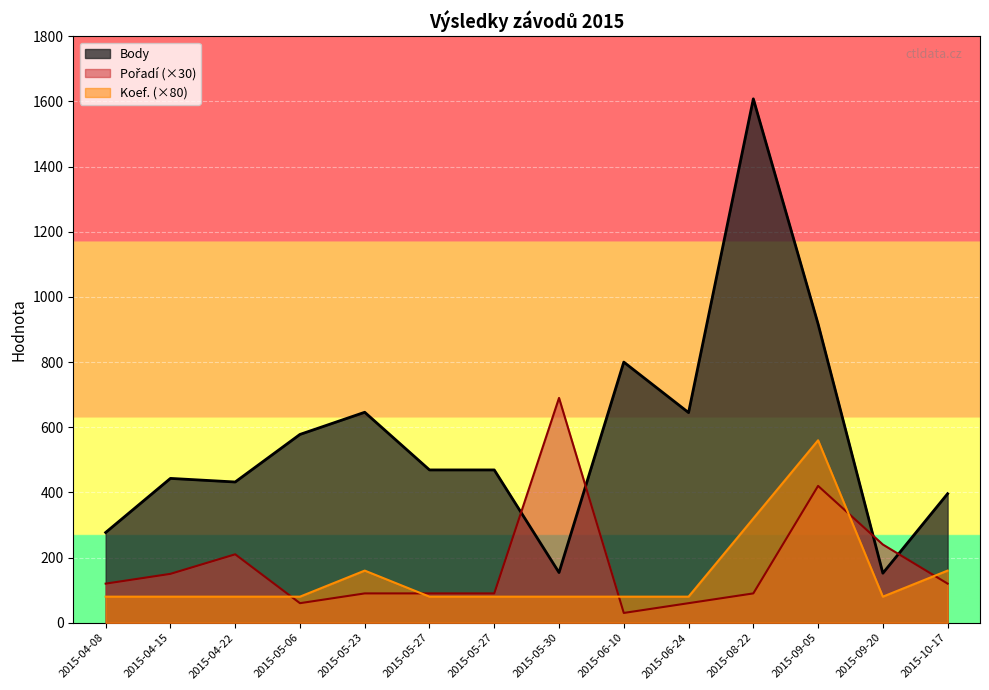

What is the difference between the Body values at 2015-04-08 and 2015-08-22?

1331